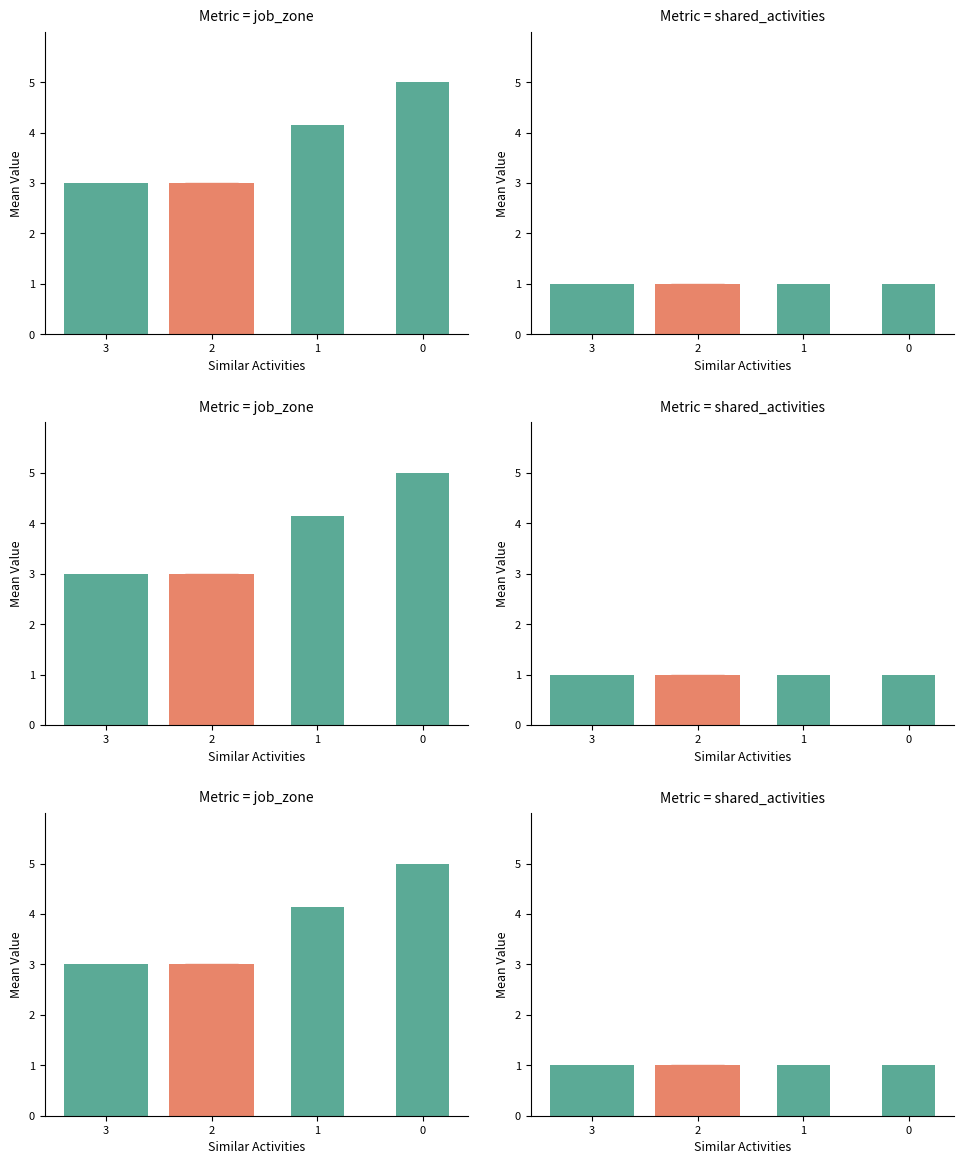

Which series has the largest total across all categories?

Job Zone